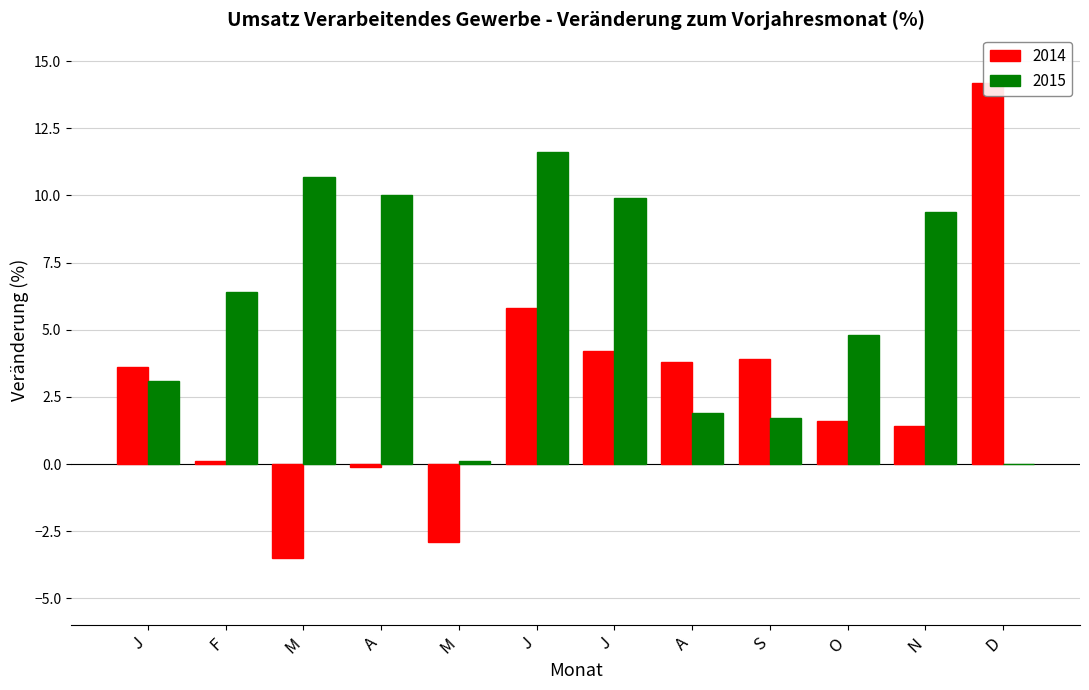

What is the difference between the 2014 values at O and N?

0.2